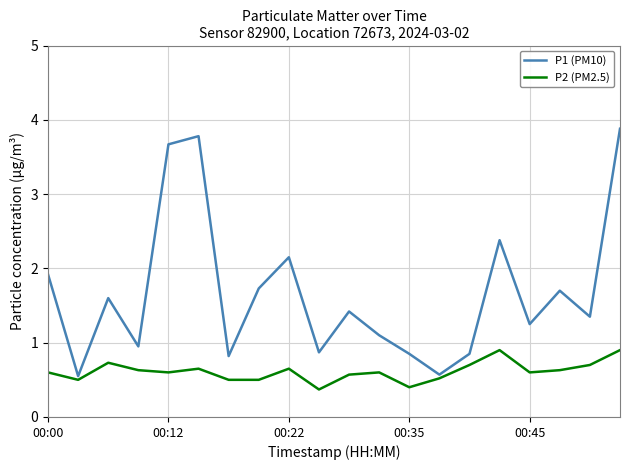

True or false: P1 (PM10) and P2 (PM2.5) intersect in this chart.

False